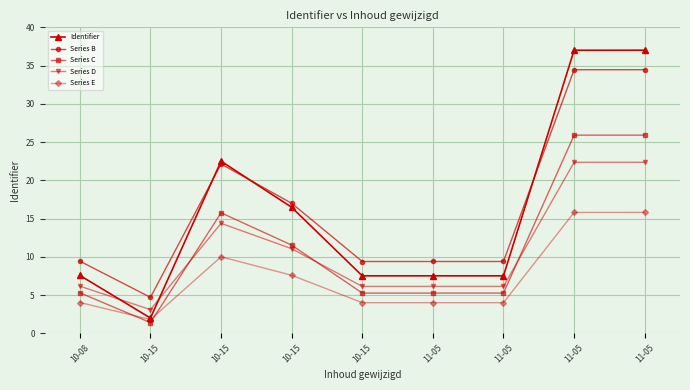

How many data points in Identifier are above 7?

8